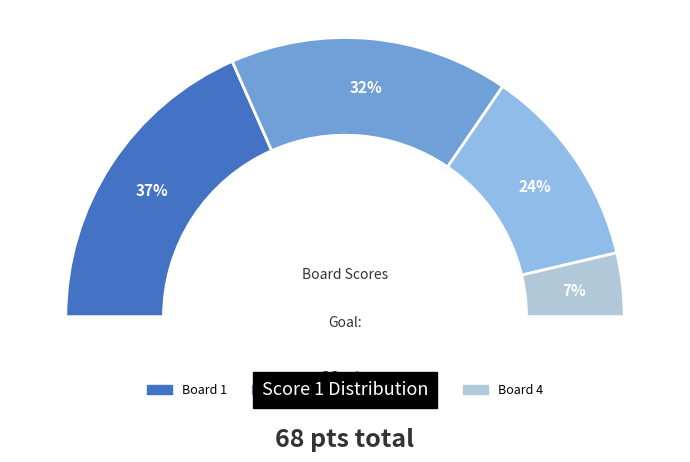

Approximately how many times larger is the value at Board 4 compared to Board 3?

0.3